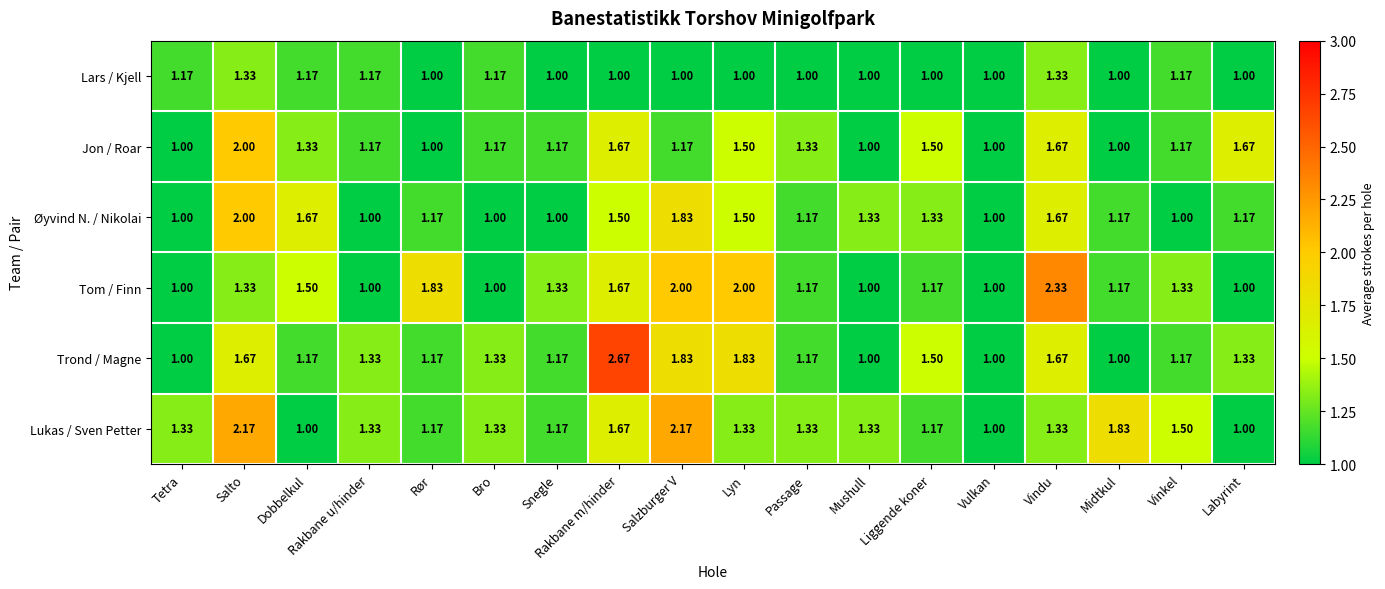

How many data points does each series have?

18